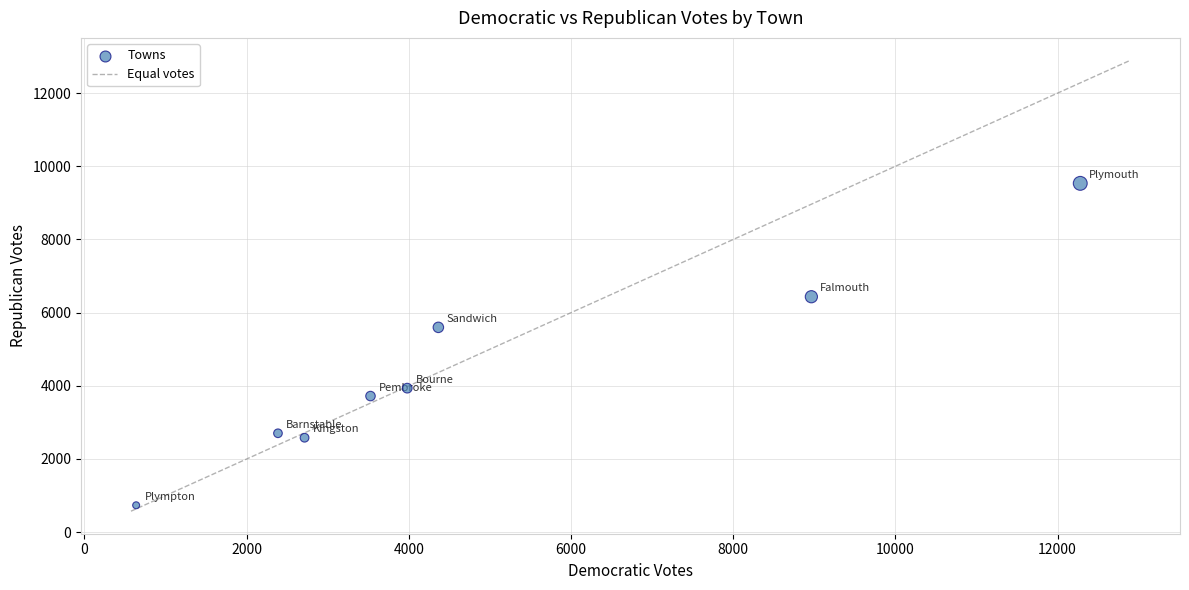

What Y value in the scatter plot is closest to 5134?

5598